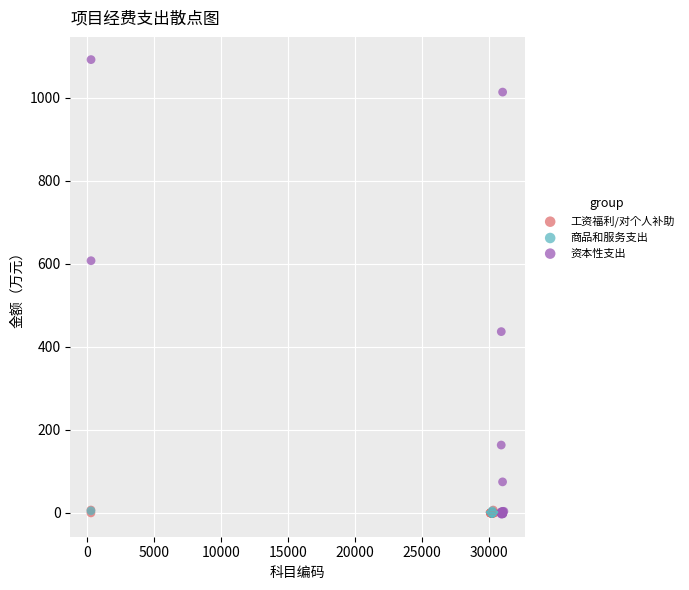

Which series has the widest spread of Y values?

资本性支出